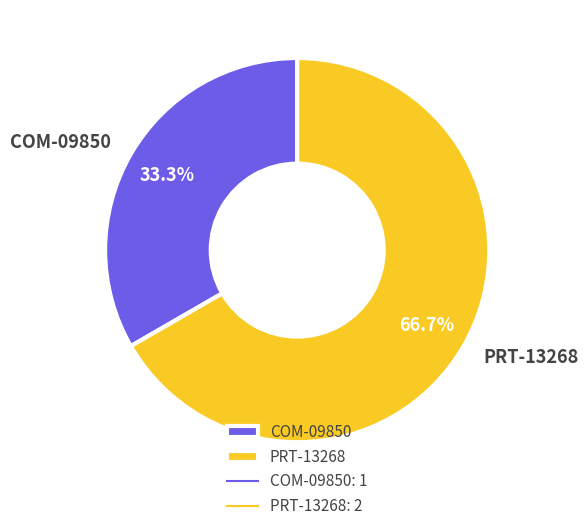

To the nearest percent, what percentage of the pie is COM-09850?

33%